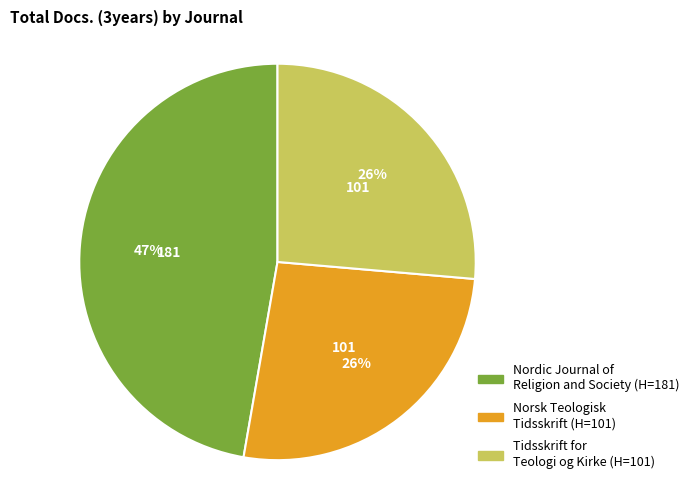

Does Tidsskrift for Teologi og Kirke represent more than half of the total?

No